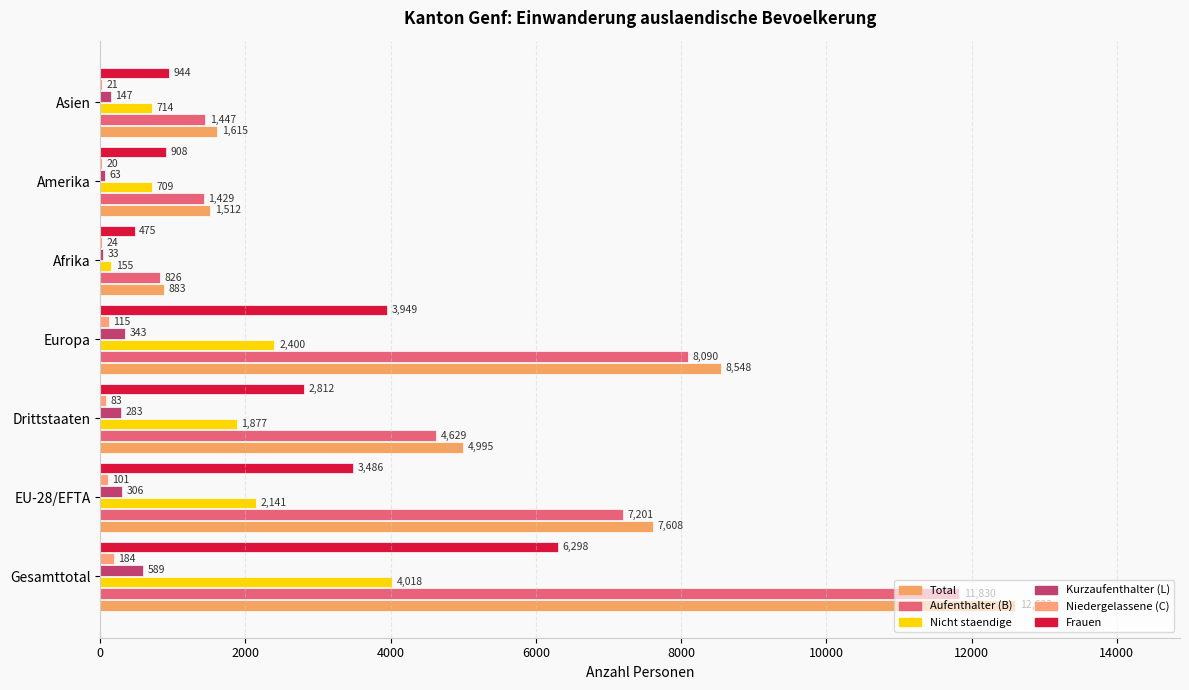

Count the number of data series in this chart.

6